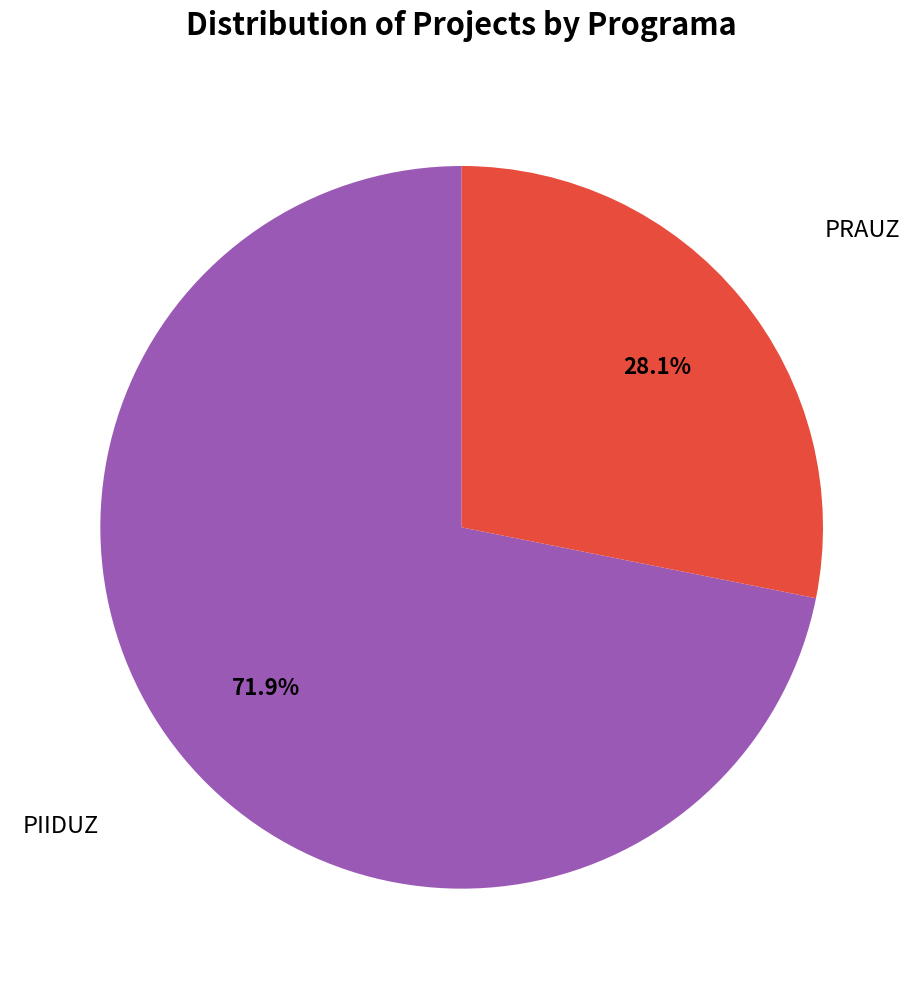

What percentage is the PRAUZ slice, to the nearest percent?

28%